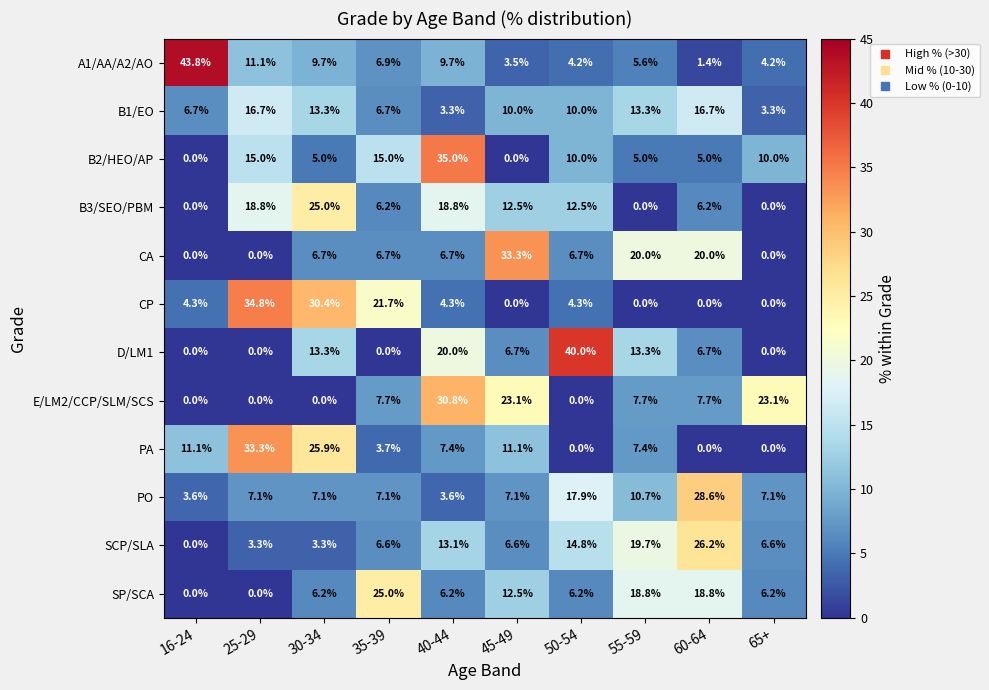

The value of B1/EO at 25-29 is 30.0. True or false?

False